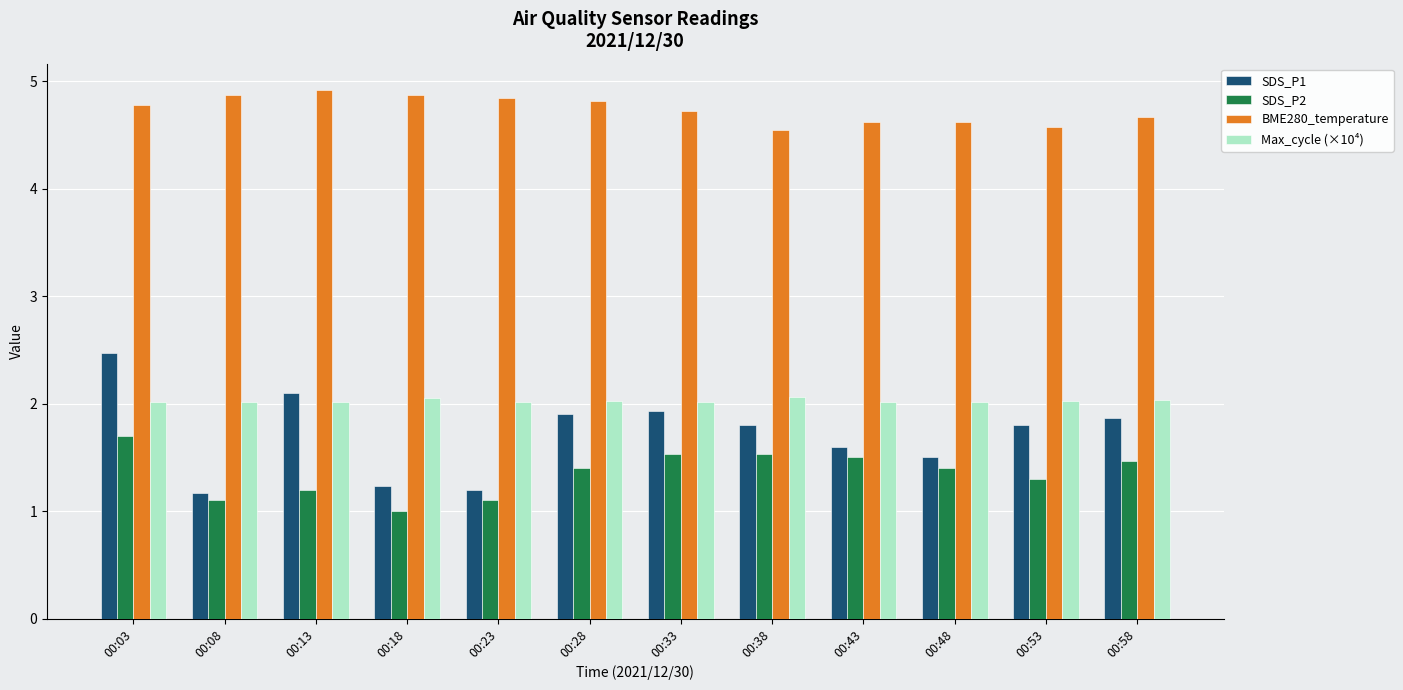

How many distinct data groups are displayed?

4